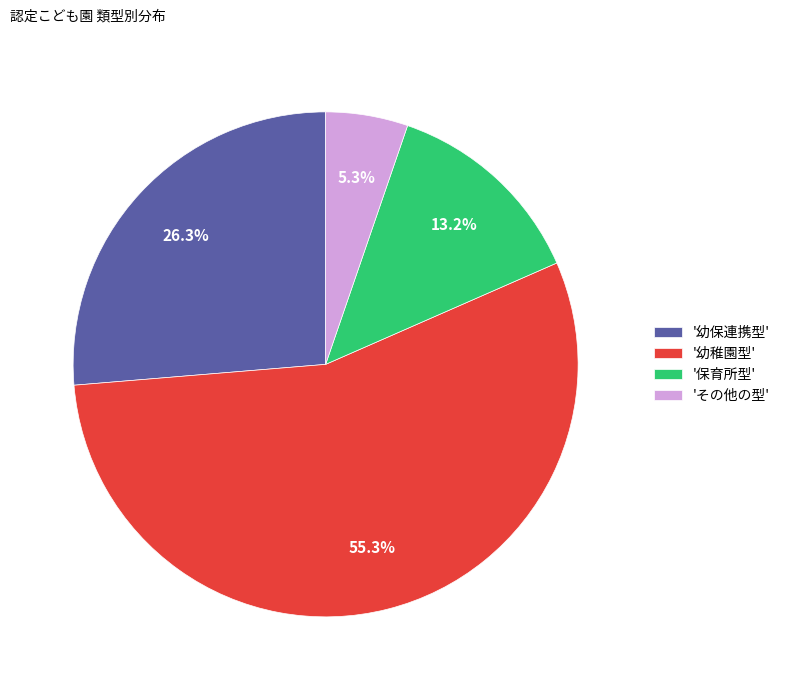

Which slice is the smallest?

'その他の型'